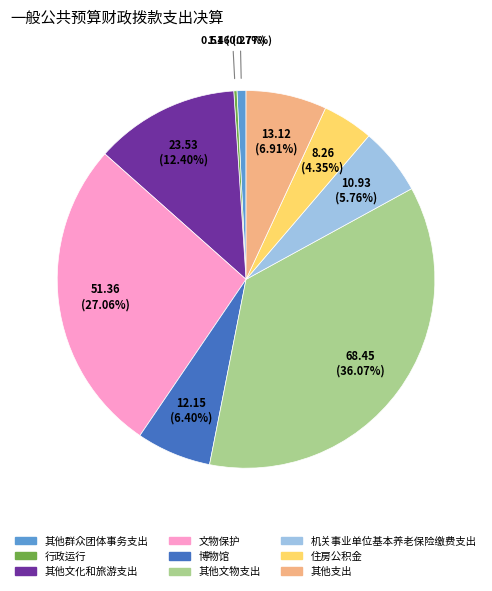

What percentage is the 博物馆 slice, to the nearest percent?

6%